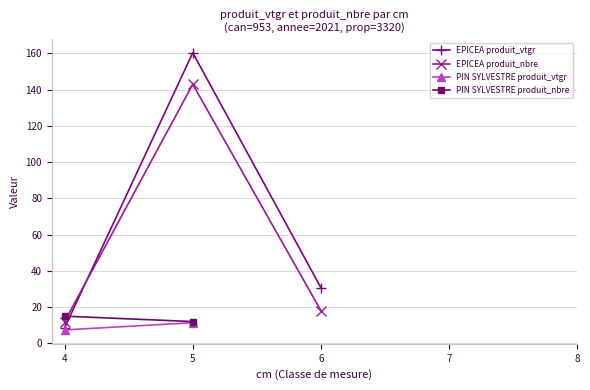

Is it true that PIN SYLVESTRE cm4 equals 0.0 at 2?

True